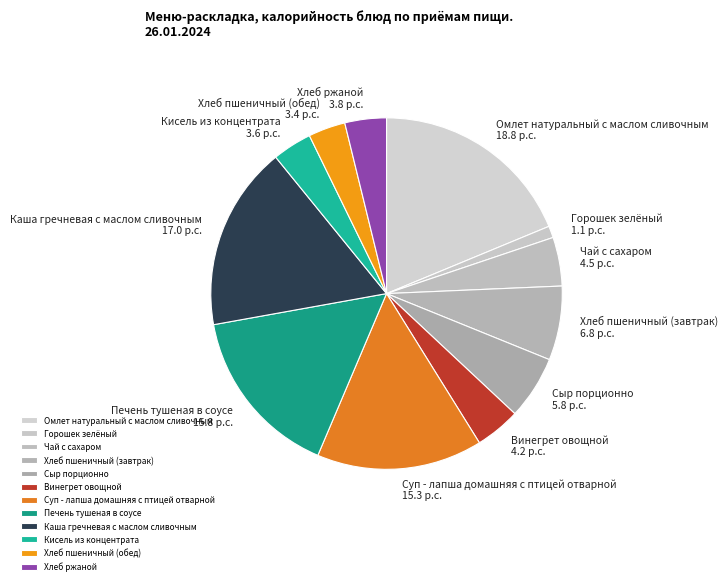

Is it true that Сыр порционно is 15% of the pie?

False